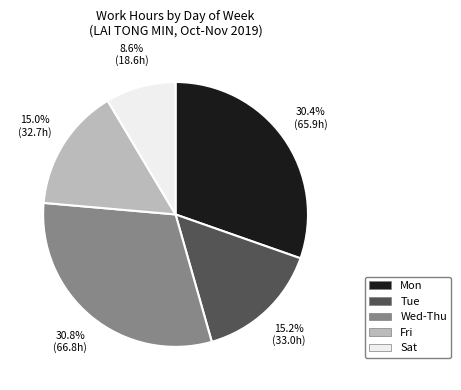

What is the smallest slice in the pie chart?

Sat